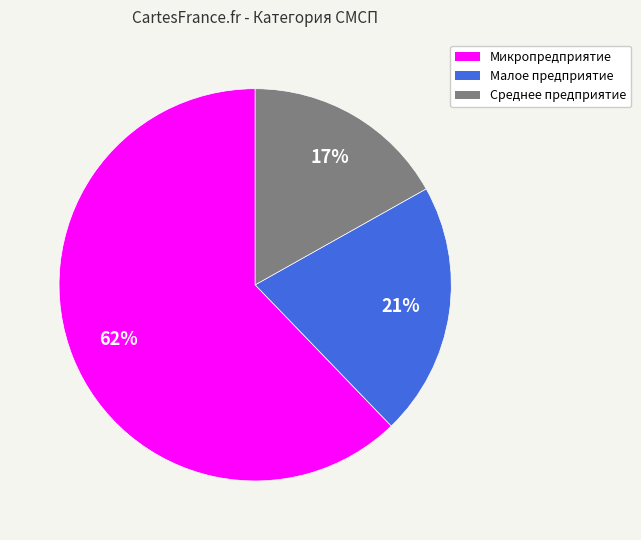

True or false: Среднее предприятие accounts for 12% of the total.

False